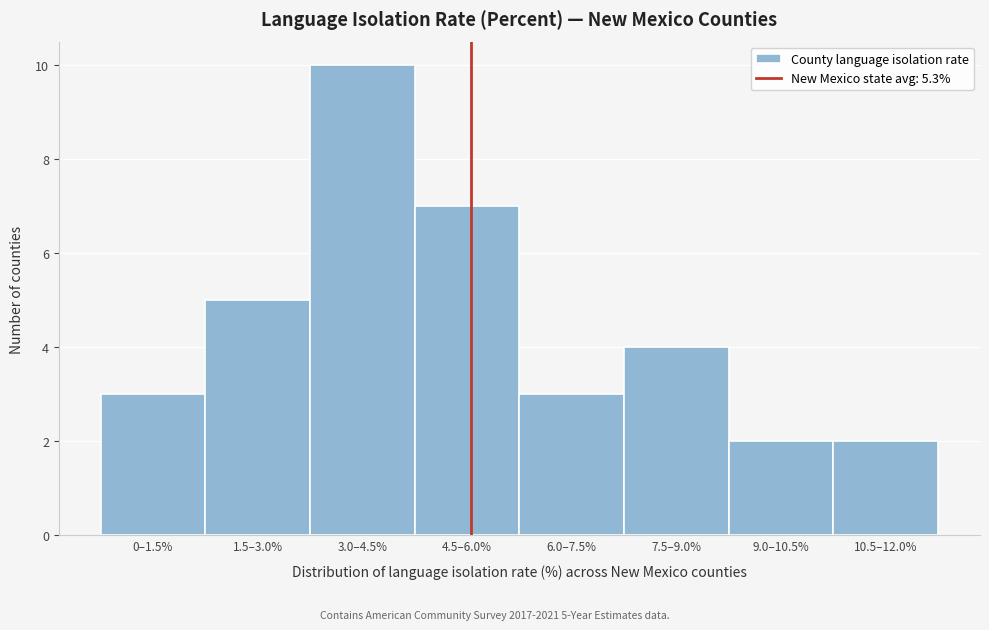

Reading left to right, transcribe all the data shown in this chart.

0–1.5%=3	1.5–3.0%=5	3.0–4.5%=10	4.5–6.0%=7	6.0–7.5%=3	7.5–9.0%=4	9.0–10.5%=2	10.5–12.0%=2